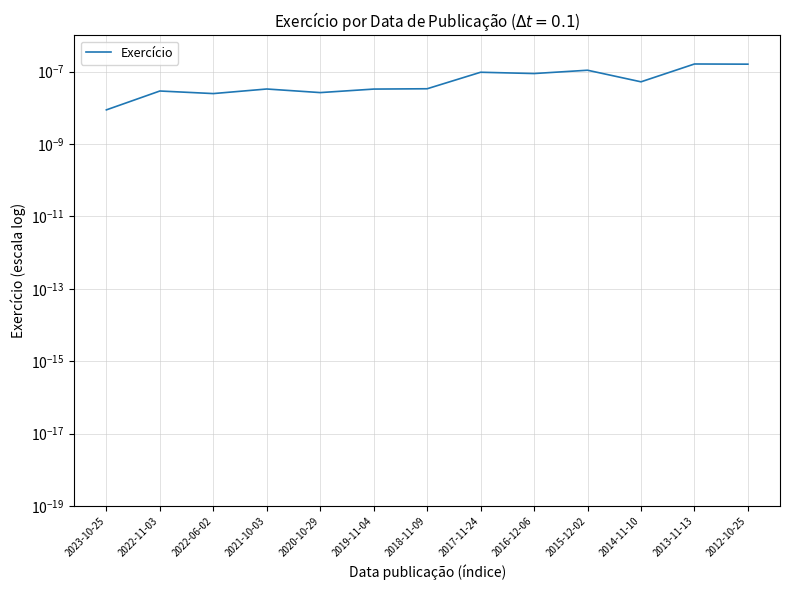

What is the label of the 7th point from the left?

2018-11-09